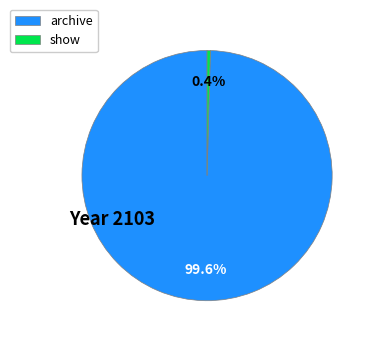

Rank the categories by value from highest to lowest.

archive, show